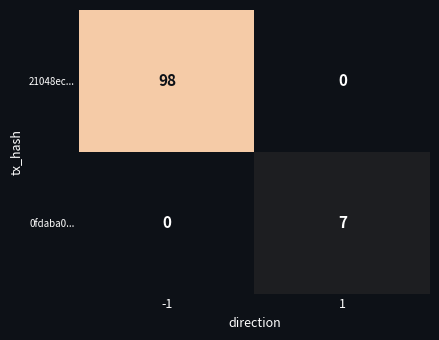

At which category is the sum across all series the highest?

-1